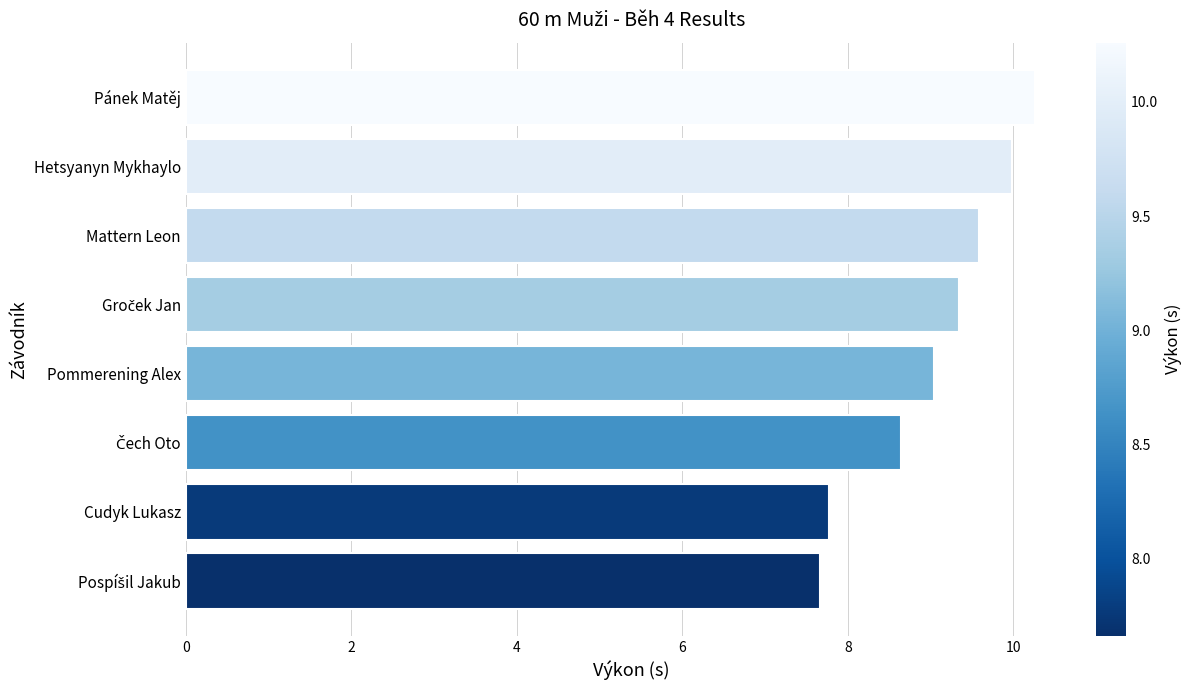

The chart shows a value of 10.3 at Pánek Matěj. True or false?

True